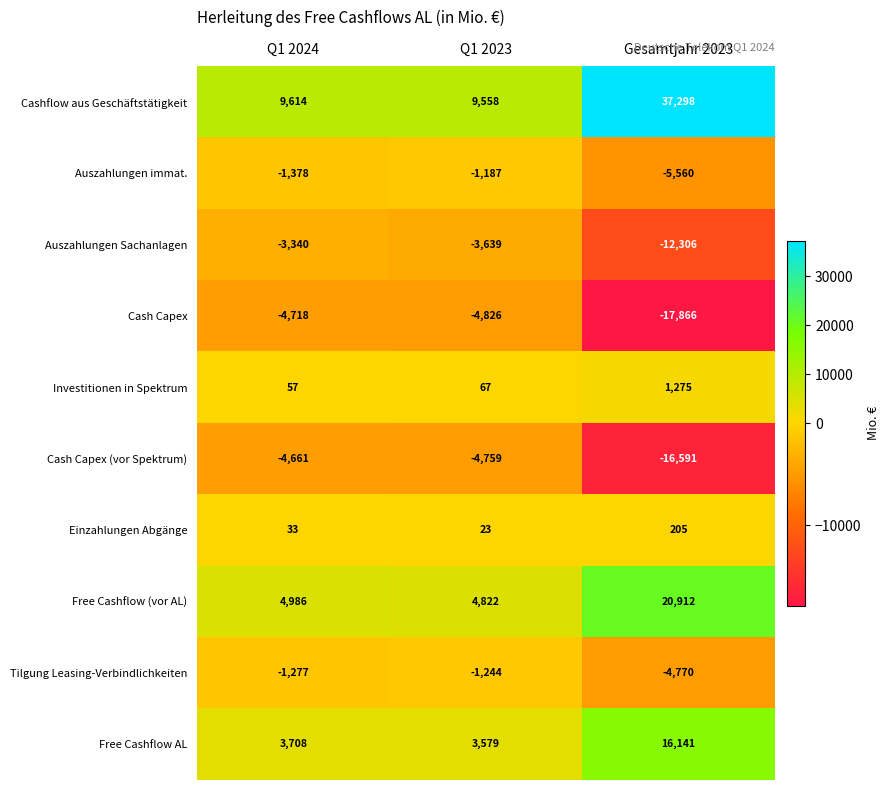

At which category is the sum across all series the highest?

Gesamtjahr 2023